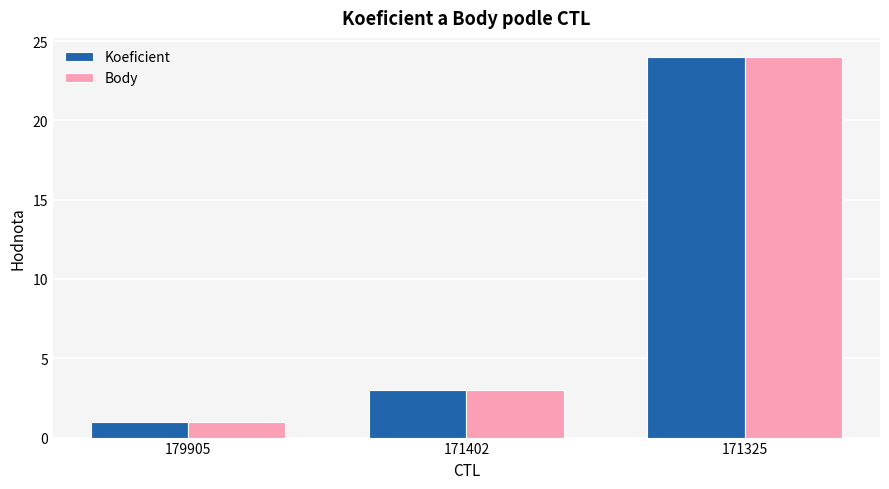

How many bars are there in total?

6